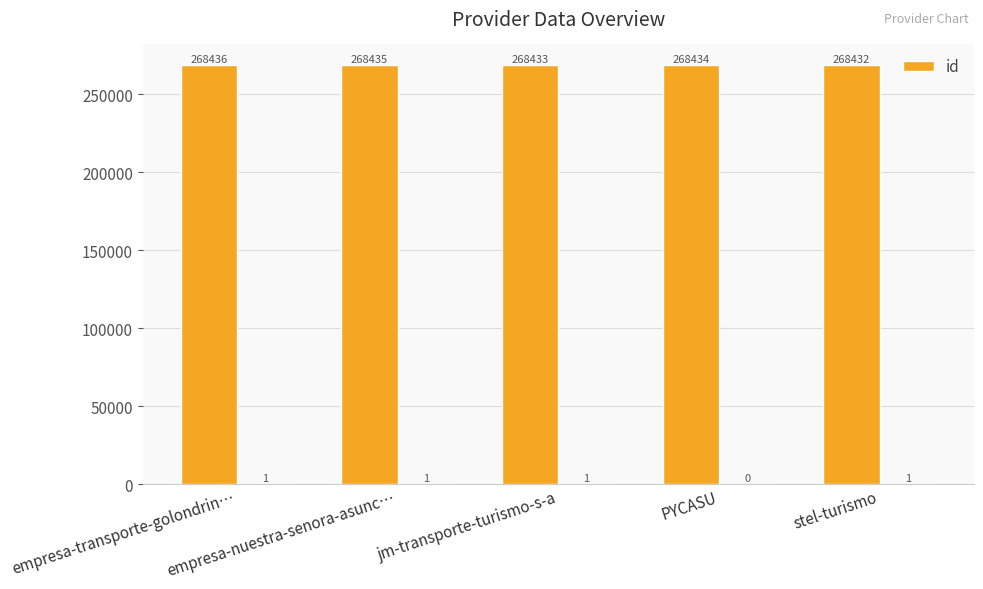

What is the average value?

268434